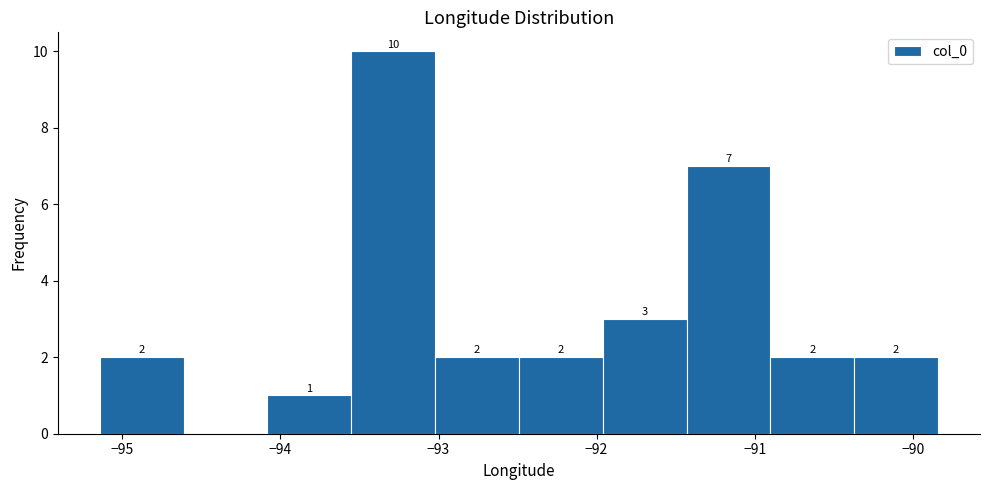

Over which range of the x-axis is the bar tallest?

-93.6 to -93.0